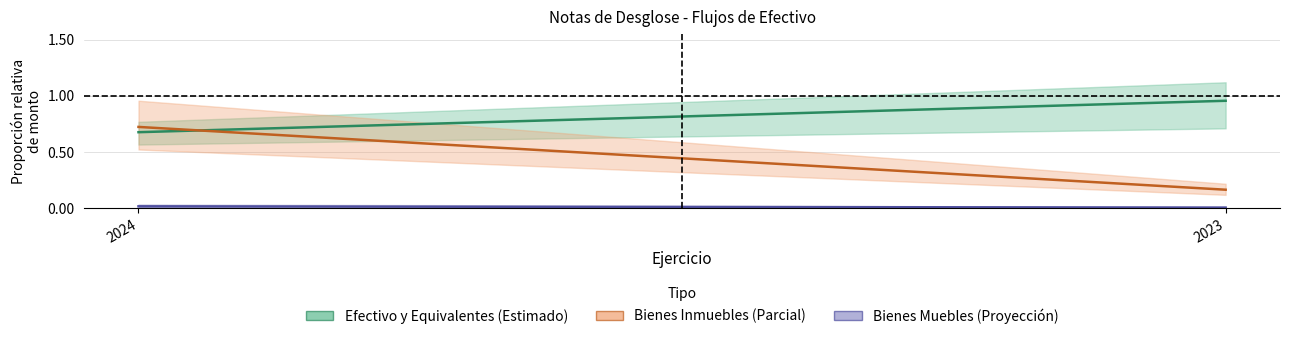

What is the difference between the Efectivo y Equivalentes (Estimado) values at 2023 and 2024?

0.3